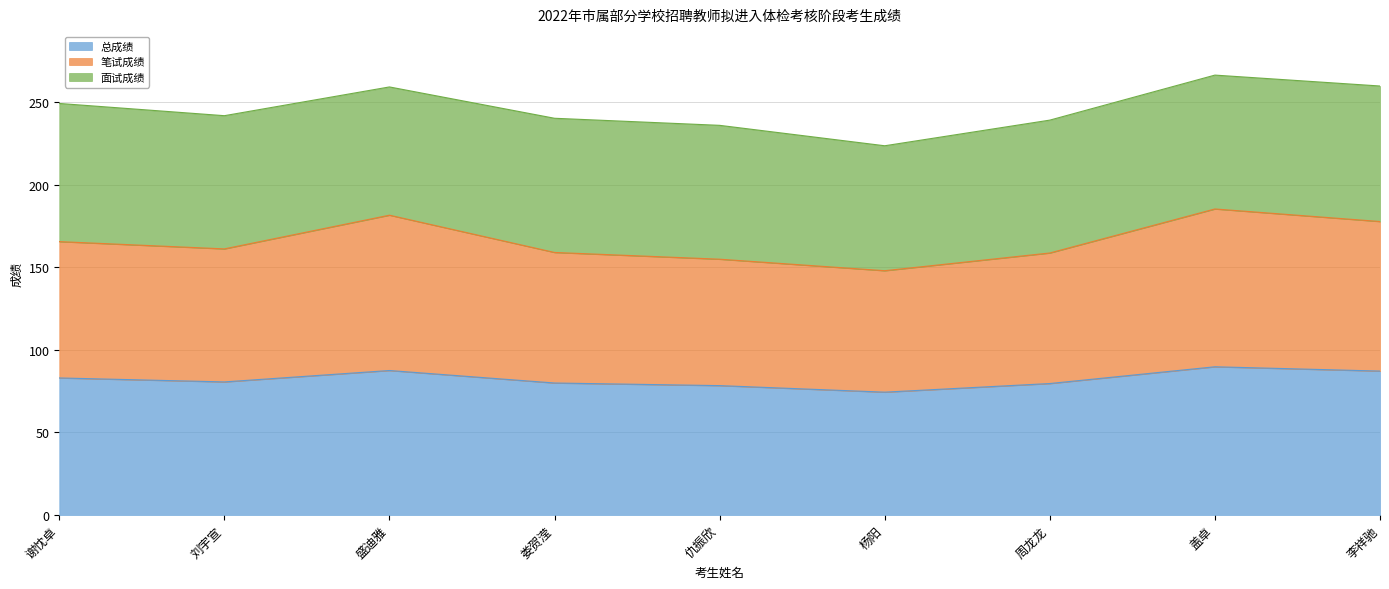

What is the sum of the 总成绩 values at 盛迪雅 and 仇振欣?

165.7